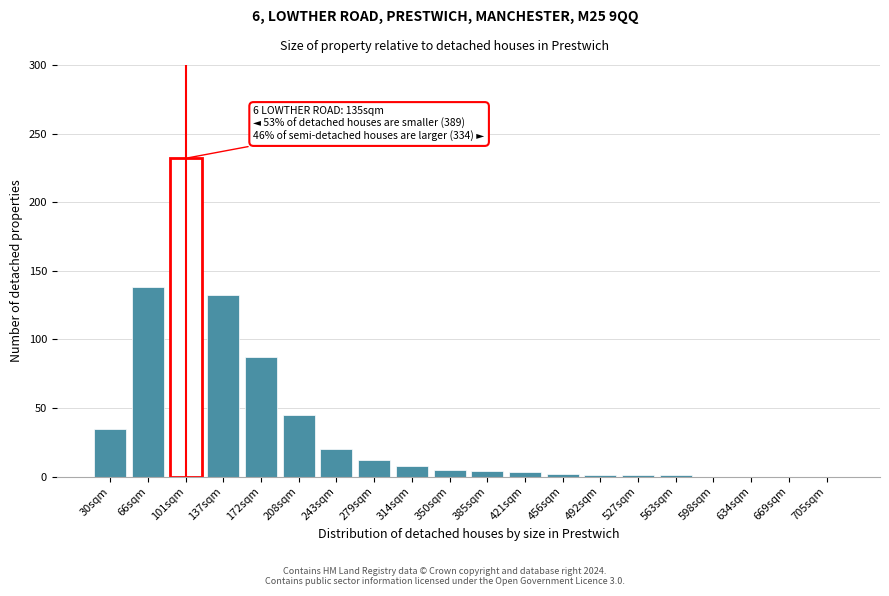

True or false: the data shows 122 at 669sqm.

False